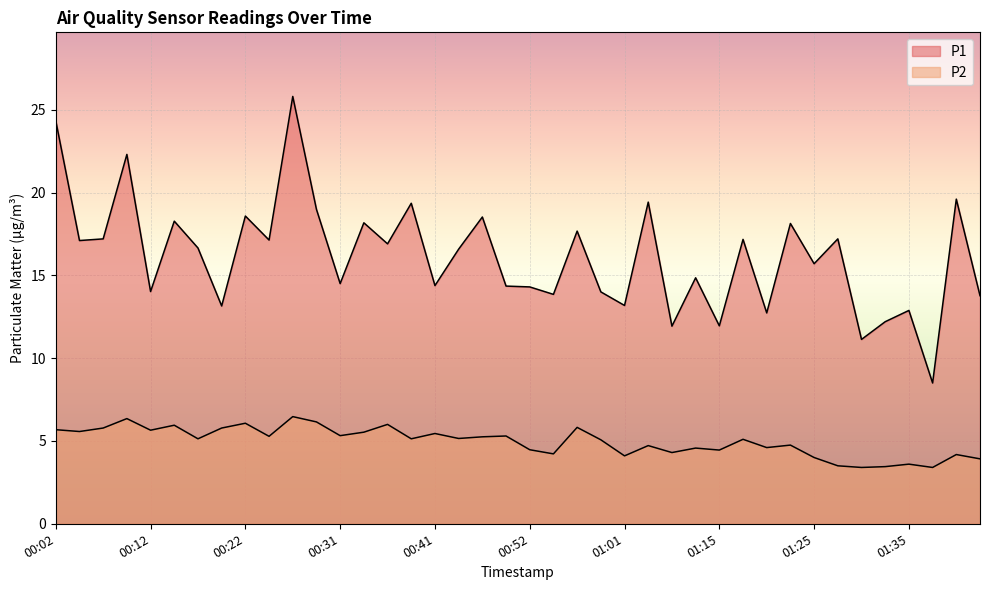

How many lines are shown in the chart?

2